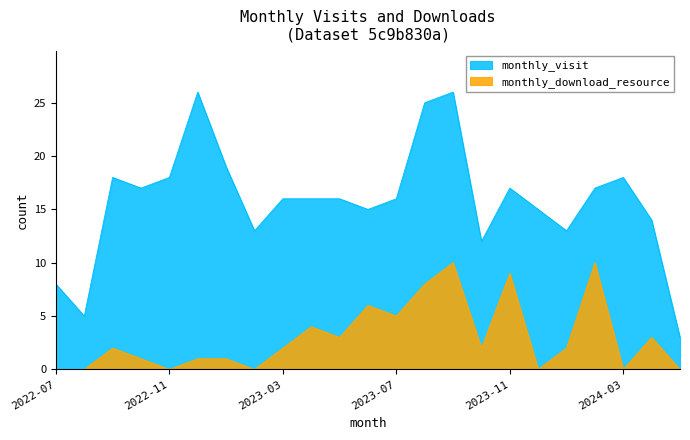

What is the label of the 7th point from the left?

2023-01